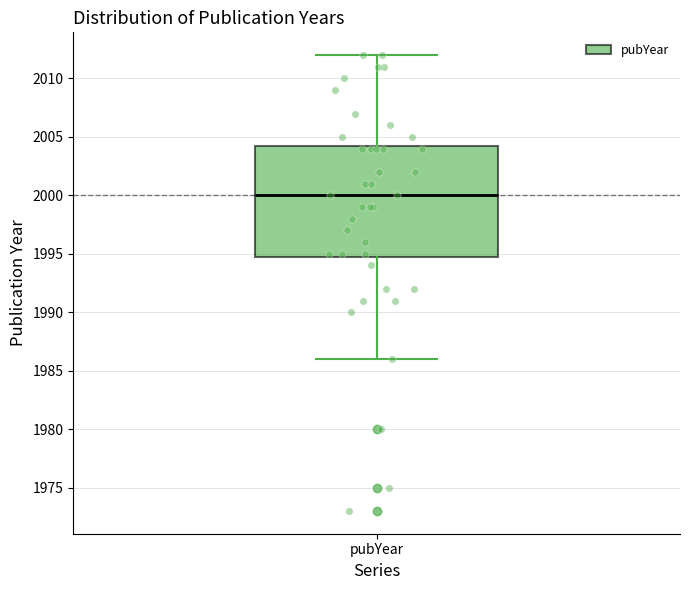

Read this box plot against the y-axis: the position of the median line, the range covered by the box, and the ends of both whiskers. The values are not printed on the chart, so give them approximately, as read against the axis.

median 2000.0, box 1995.0 to 2004.5, whiskers 1986.0 to 2012.0